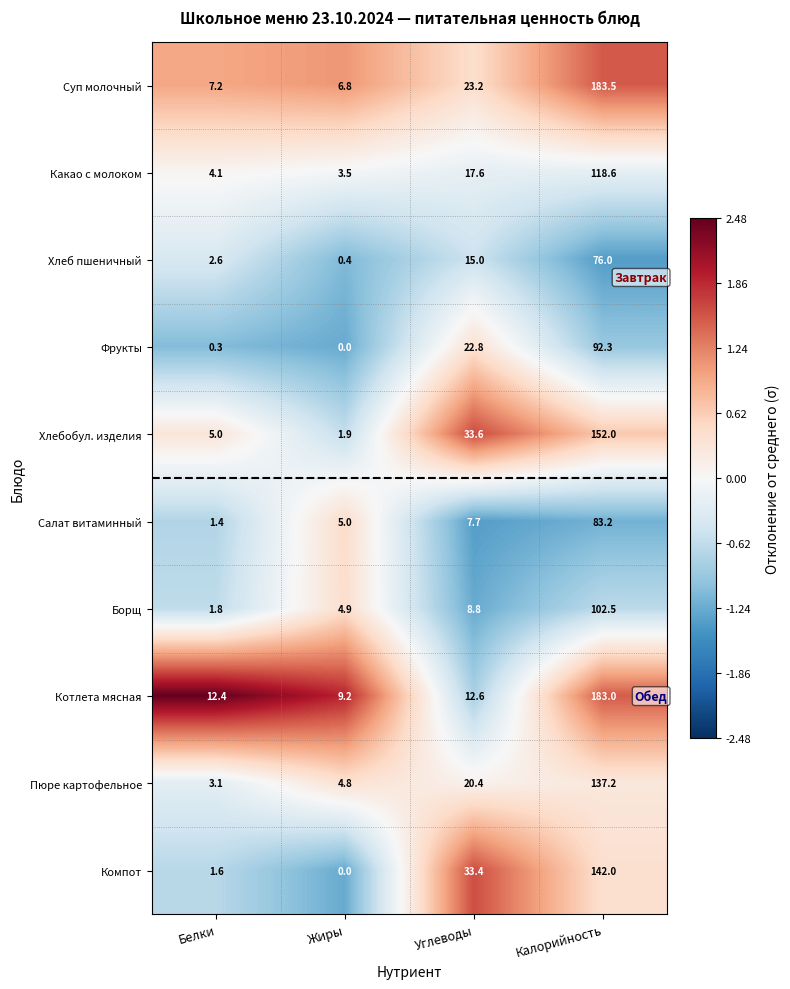

At which label does Хлебобул. изделия first exceed 33?

Углеводы